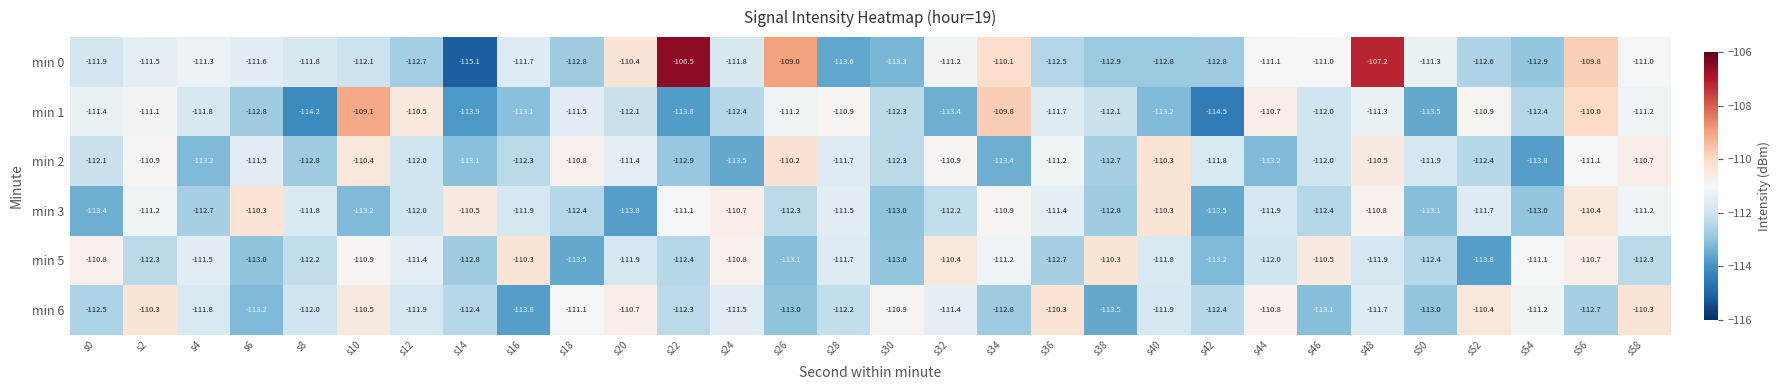

What is the difference between the min 3 values at s54 and s6?

2.7